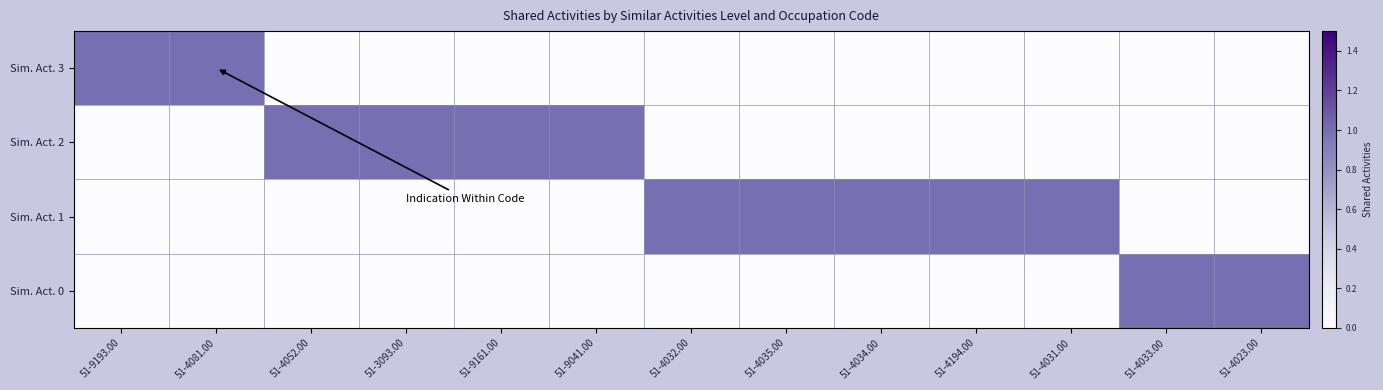

Which category has the lowest value across all series?

51-4052.00